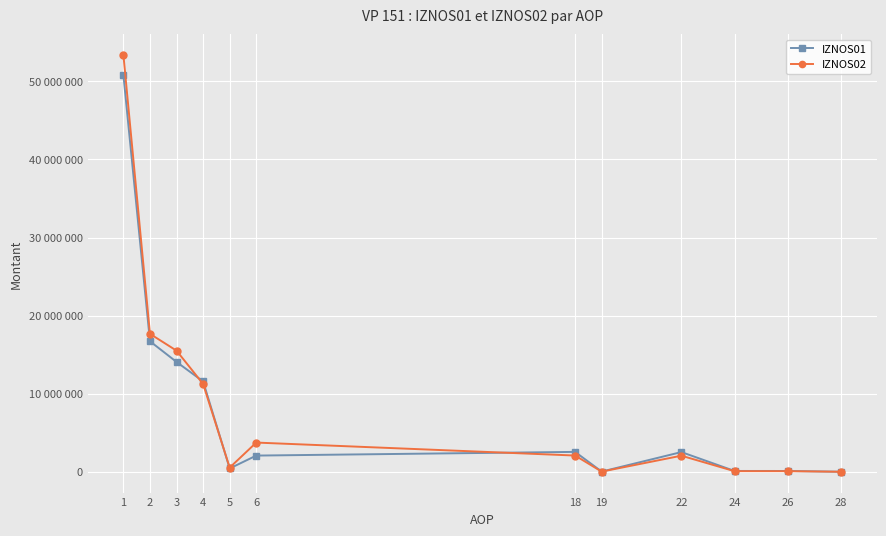

What is the difference between the maximum and minimum values in the IZNOS01 series?

50798540